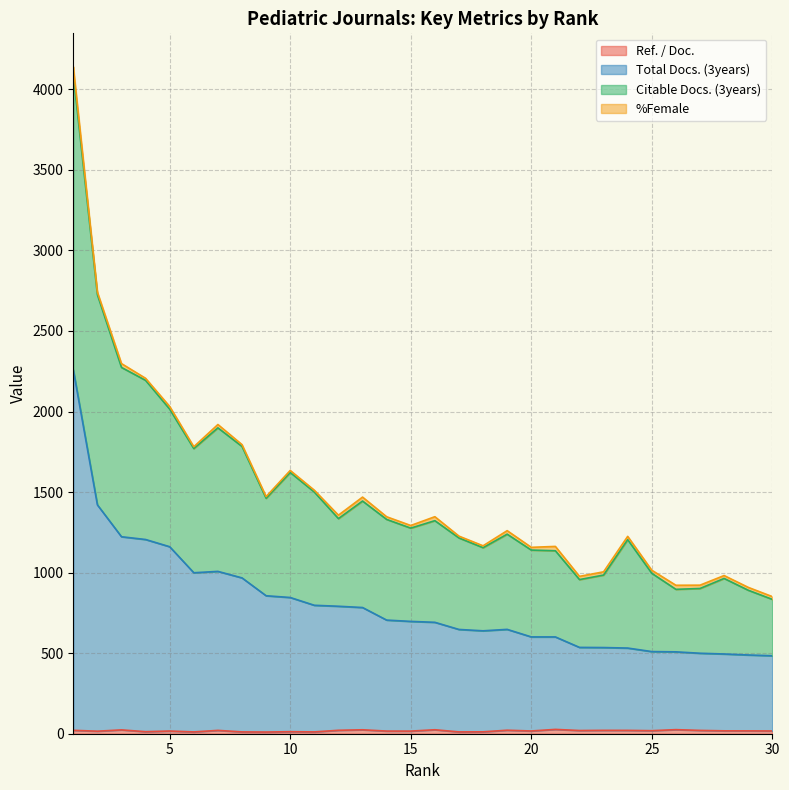

What is the difference between the maximum and minimum values in the Total Docs. (3years) series?

1775.1